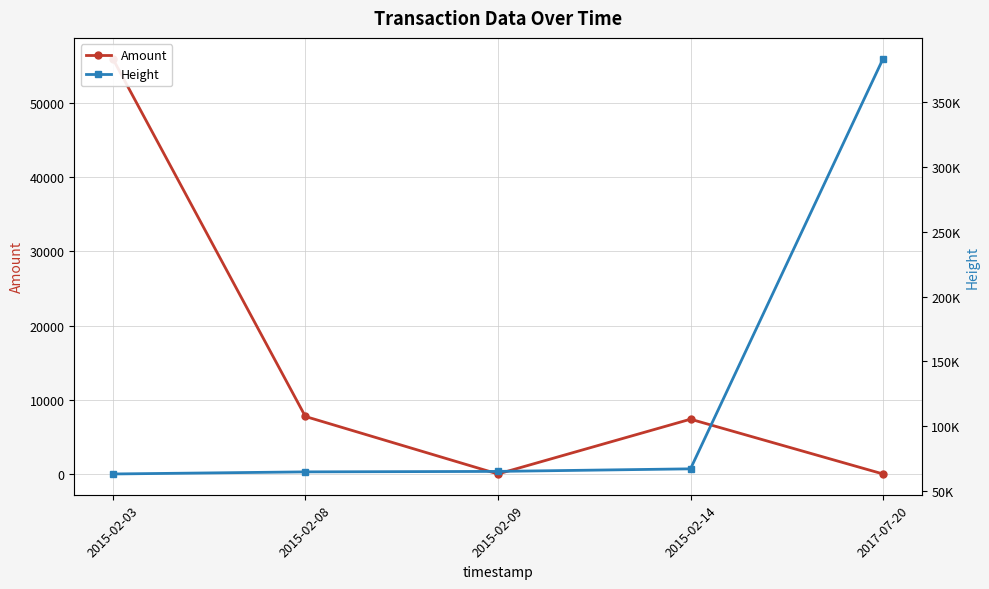

Reading left to right, extract all data points from this chart.

Amount: 2015-02-03=55953	2015-02-08=7747	2015-02-09=0	2015-02-14=7381	2017-07-20=0
Height: 2015-02-03=62934	2015-02-08=64560	2015-02-09=64921	2015-02-14=66907	2017-07-20=383837